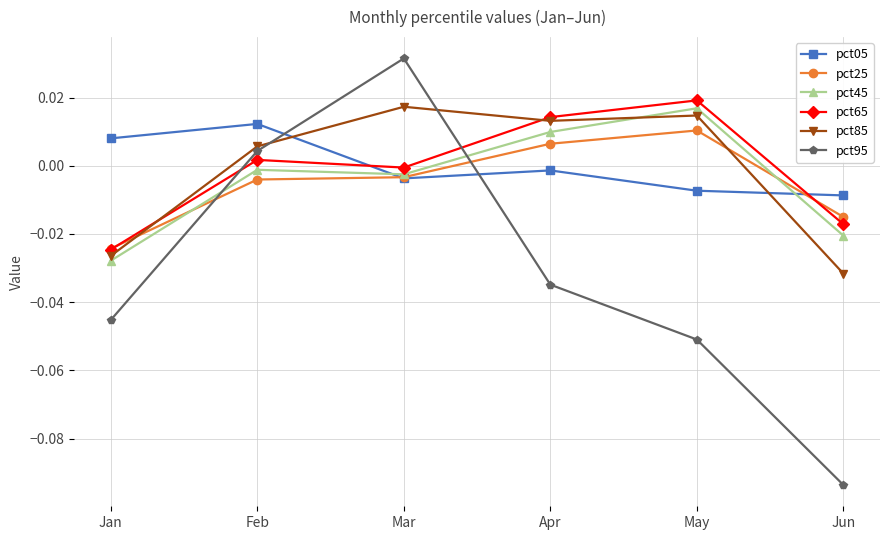

Is the value of pct85 at May greater than the value of pct25 at May?

Yes